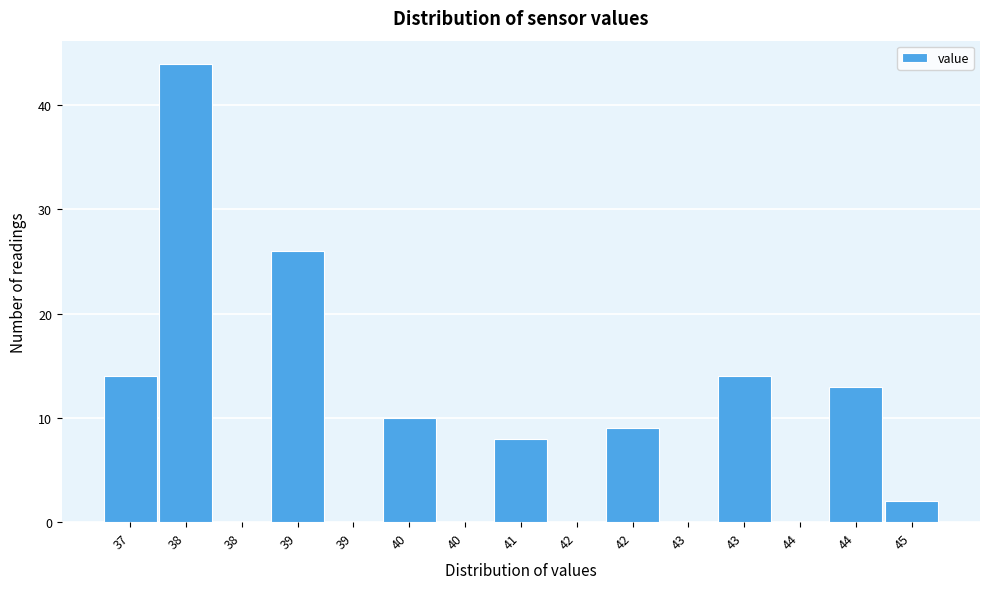

Are the bars horizontal?

No